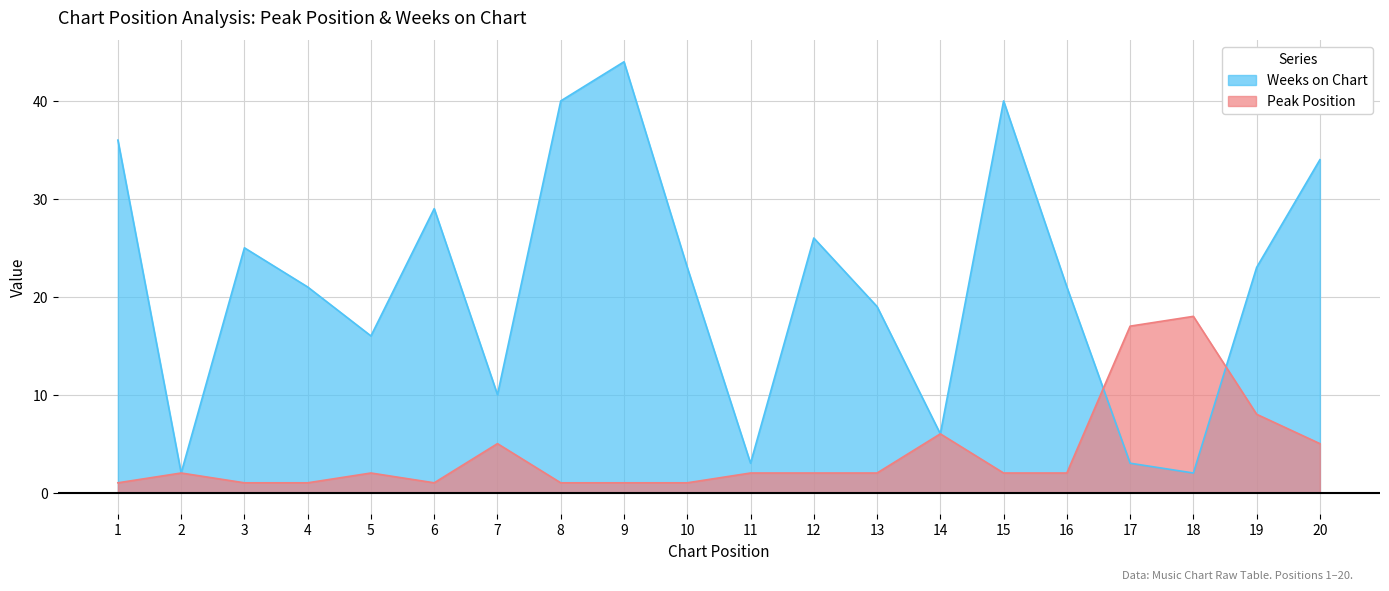

Reading left to right, list all the values displayed in this chart.

Peak Position: 1	2	1	1	2	1	5	1	1	1	2	2	2	6	2	2	17	18	8	5
Weeks on Chart: 36	2	25	21	16	29	10	40	44	23	3	26	19	6	40	21	3	2	23	34